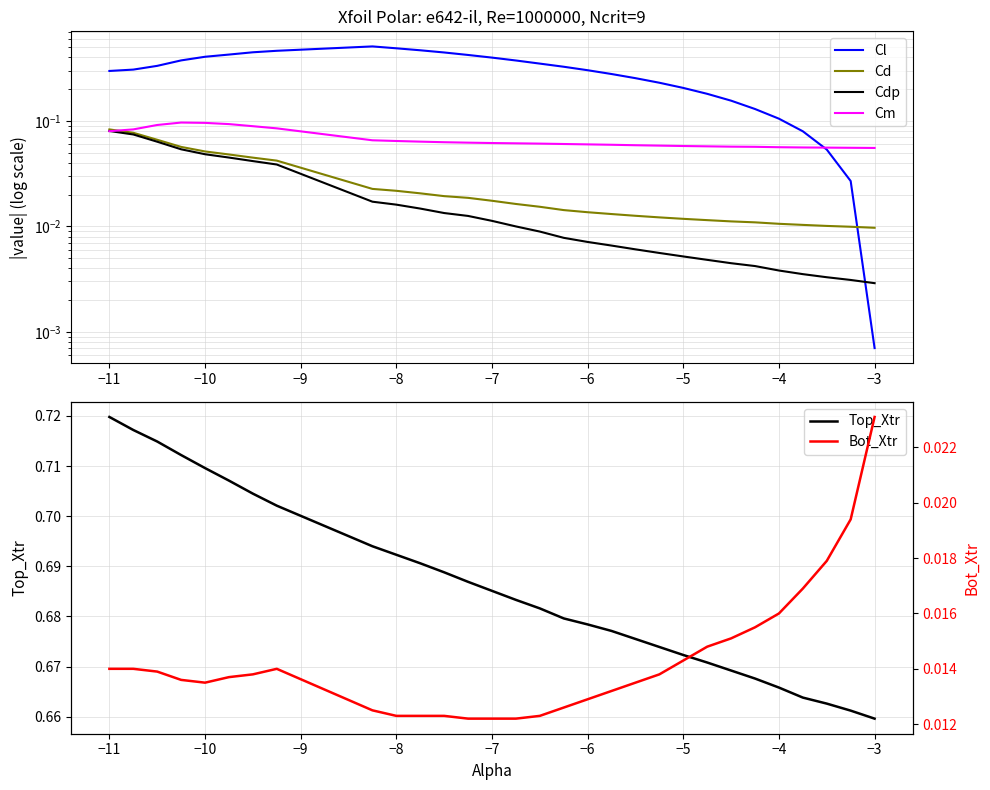

What is the maximum value shown in the chart?

0.7